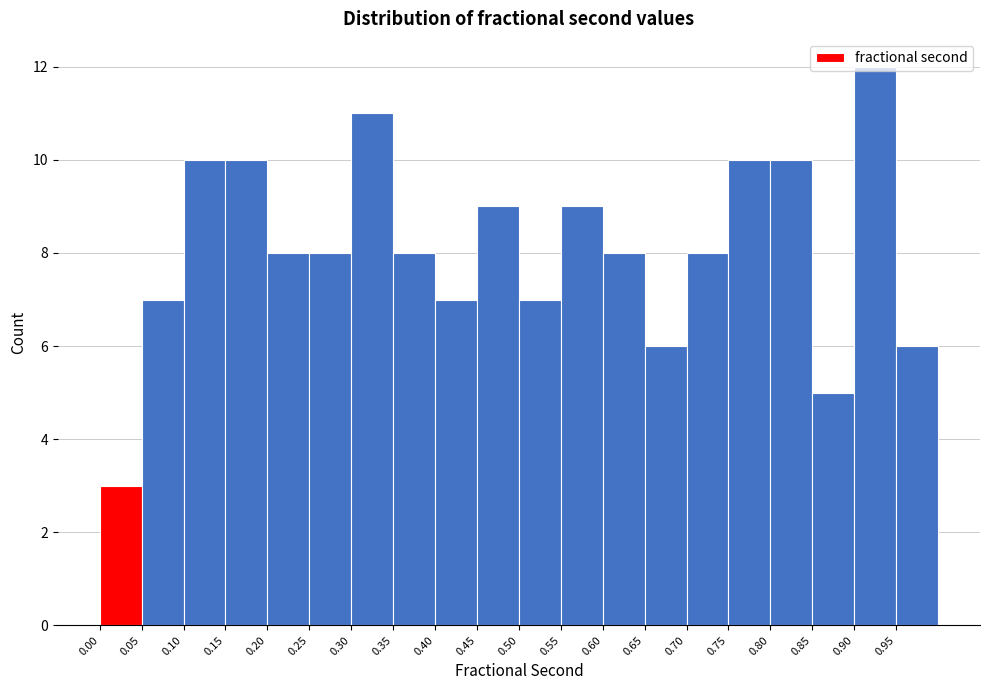

What is the height of the bar covering 0.80 to 0.85 on the x-axis? The values are not printed on the chart, so give them approximately, as read against the axis.

10